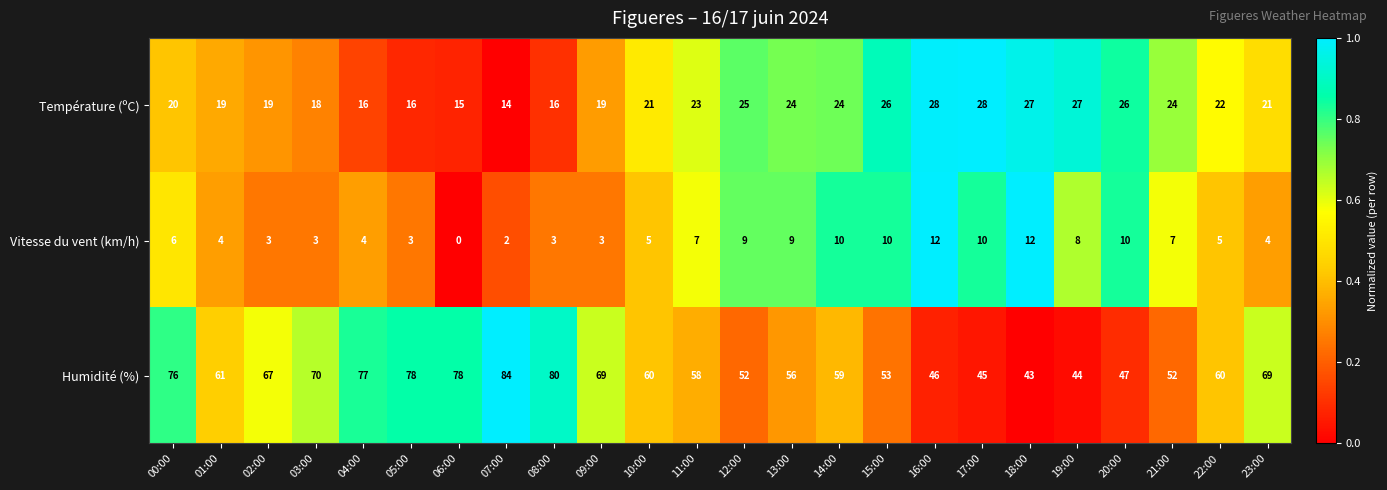

What is the greatest value displayed?

84